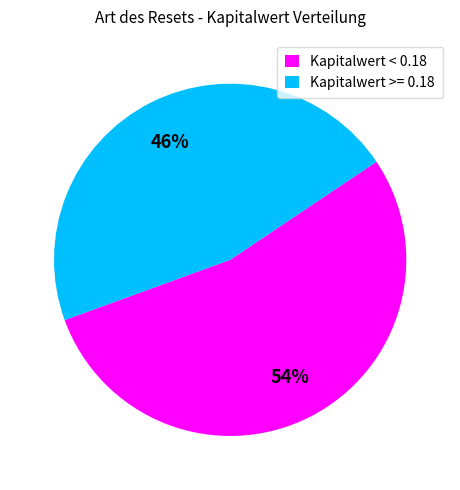

What percentage is the Kapitalwert >= 0.18 slice, to the nearest percent?

46%